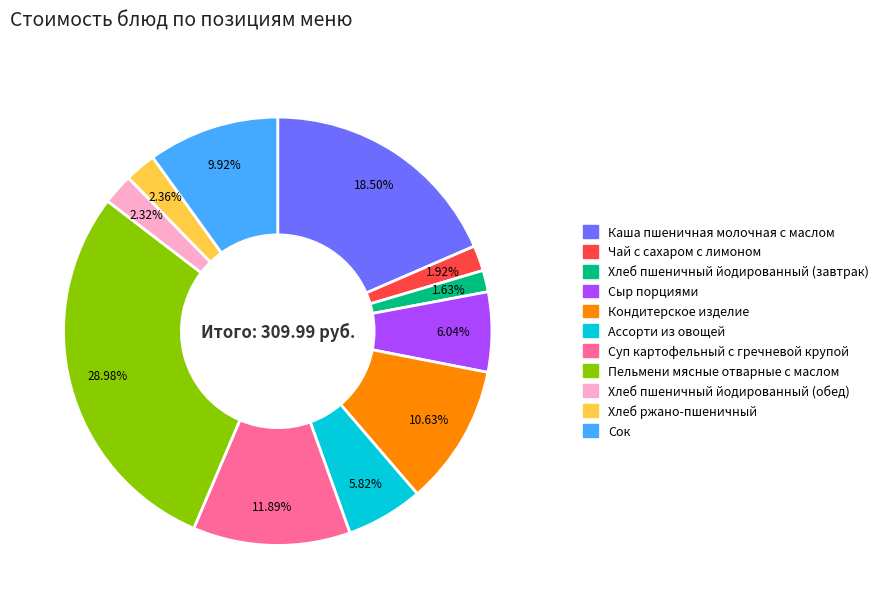

Is there any slice that represents more than half of the pie?

No